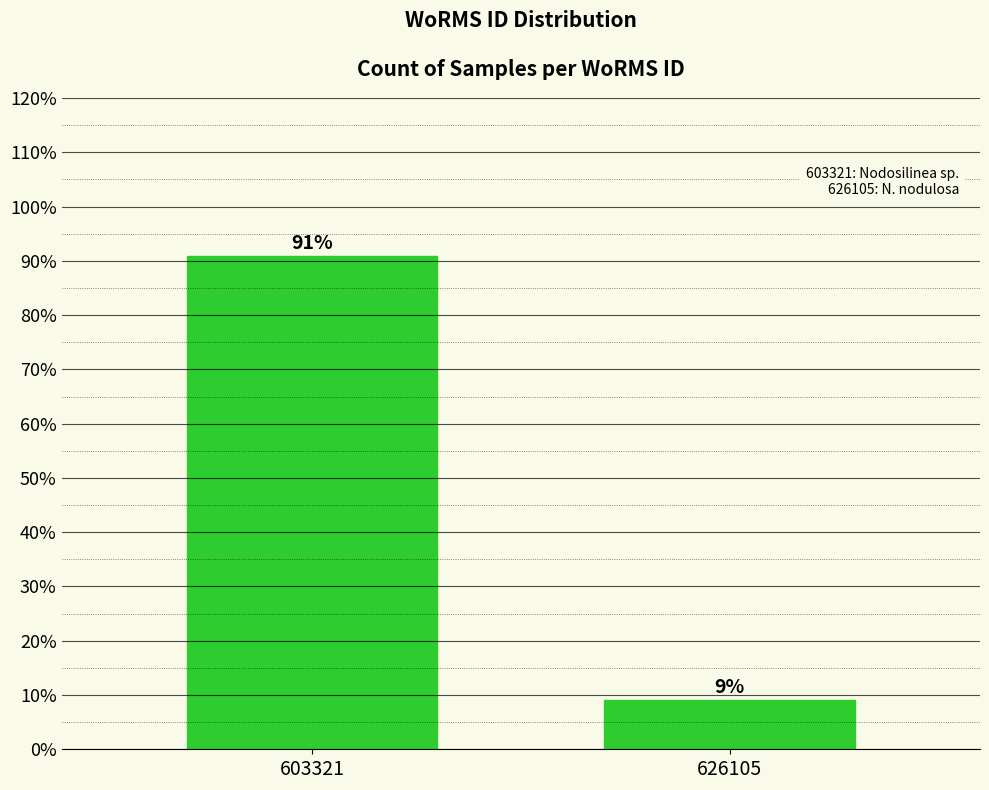

Which label corresponds to the smallest value in the chart?

626105